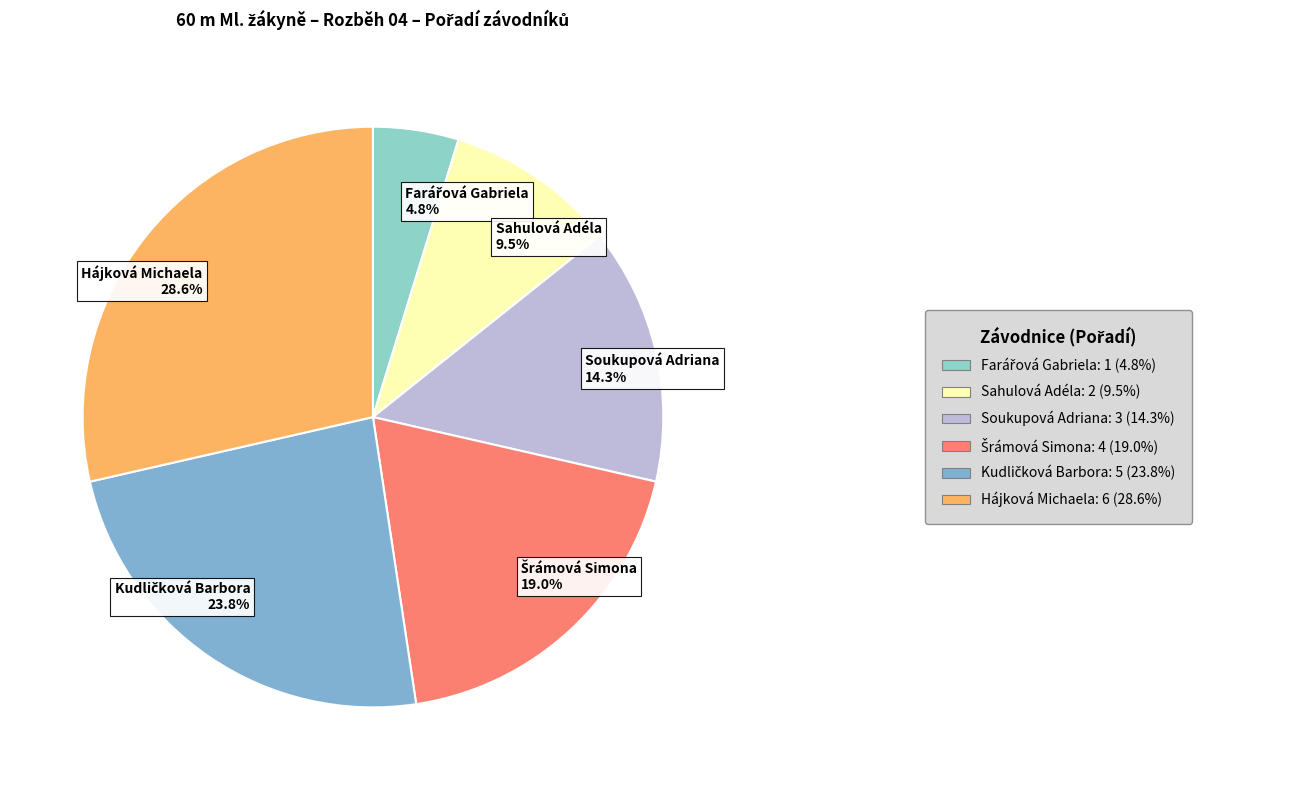

What is the largest slice in the pie chart?

Hájková Michaela